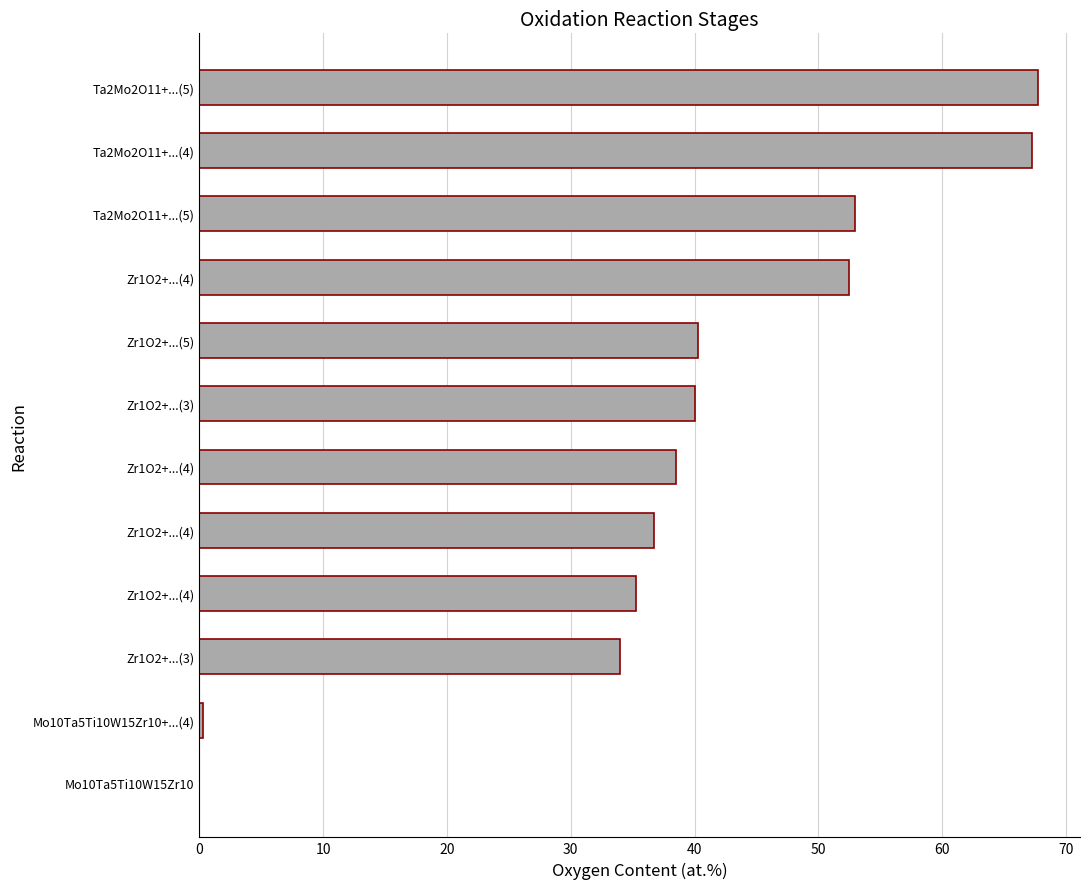

What is the maximum value shown in the chart?

67.8